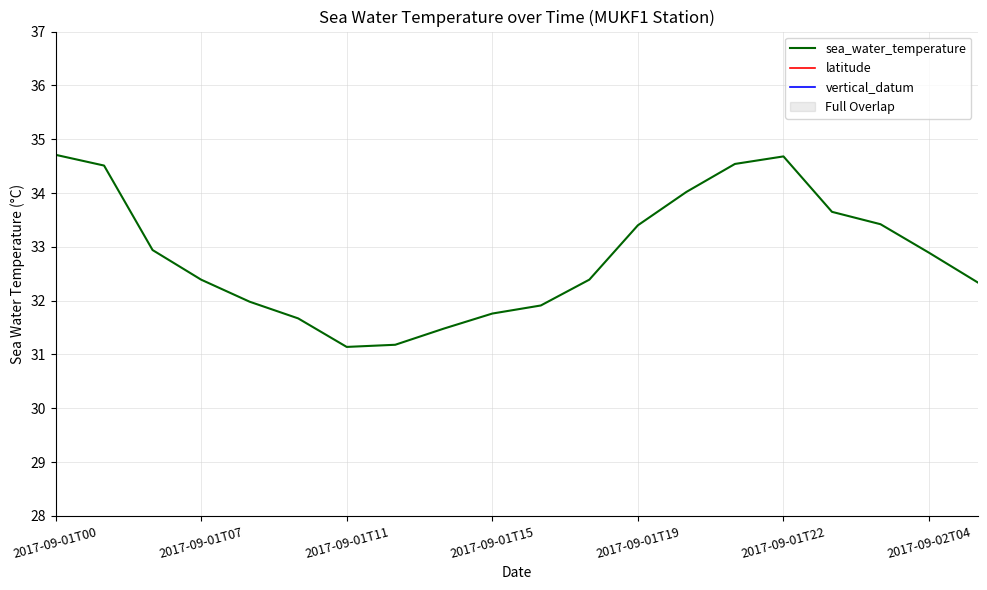

The vertical_datum series shows 1.4 at 16. True or false?

False